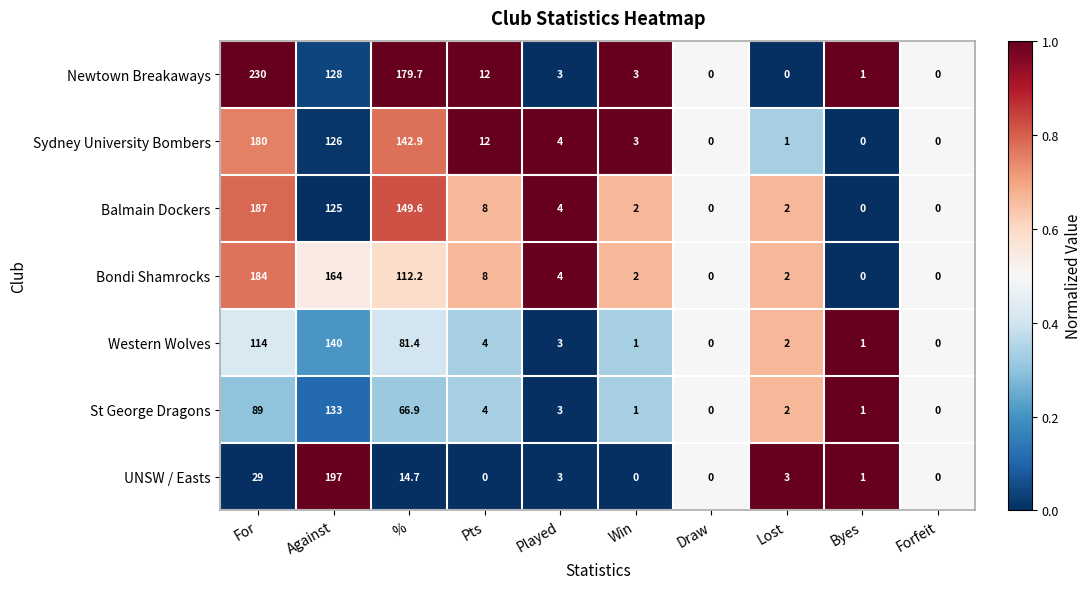

At how many categories does at least one series exceed 142?

3